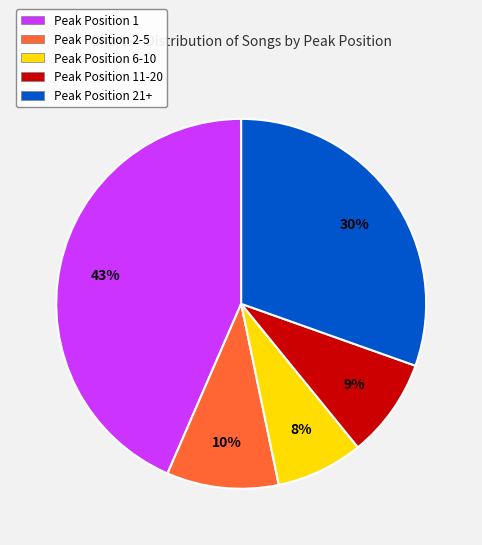

True or false: Peak Position 2-5 accounts for 10% of the total.

True